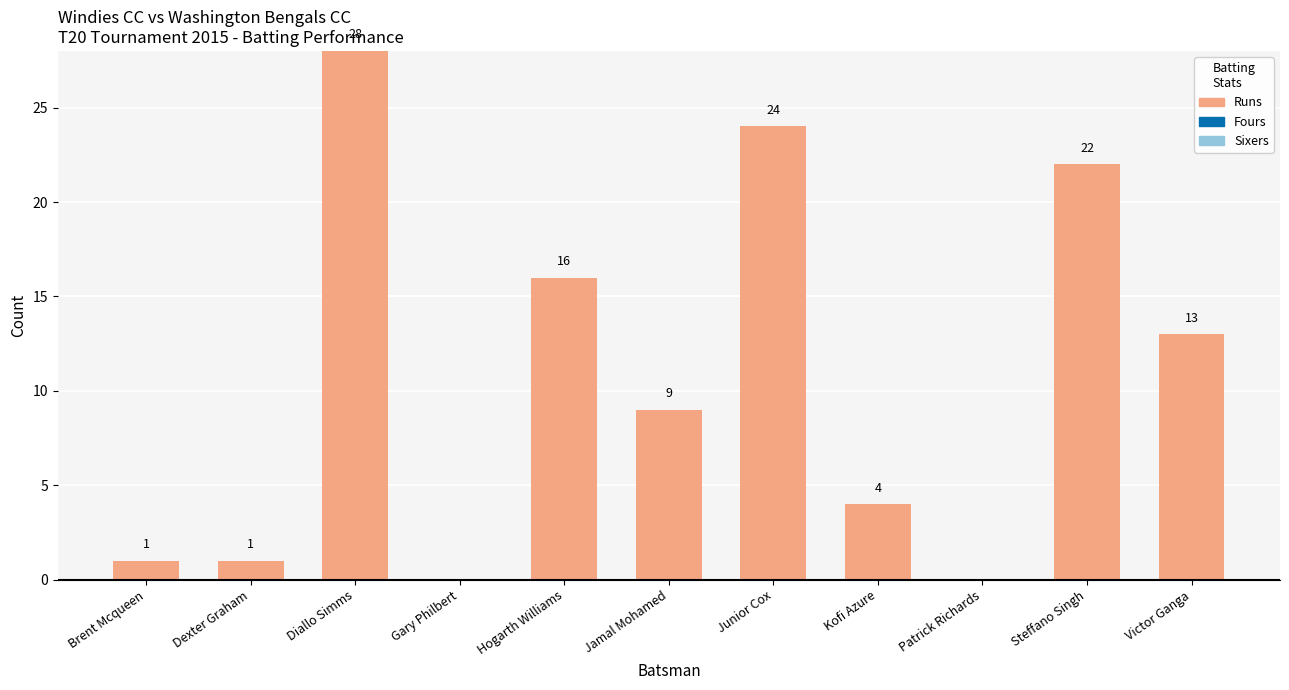

At which category does the chart reach its peak across all series?

Diallo Simms